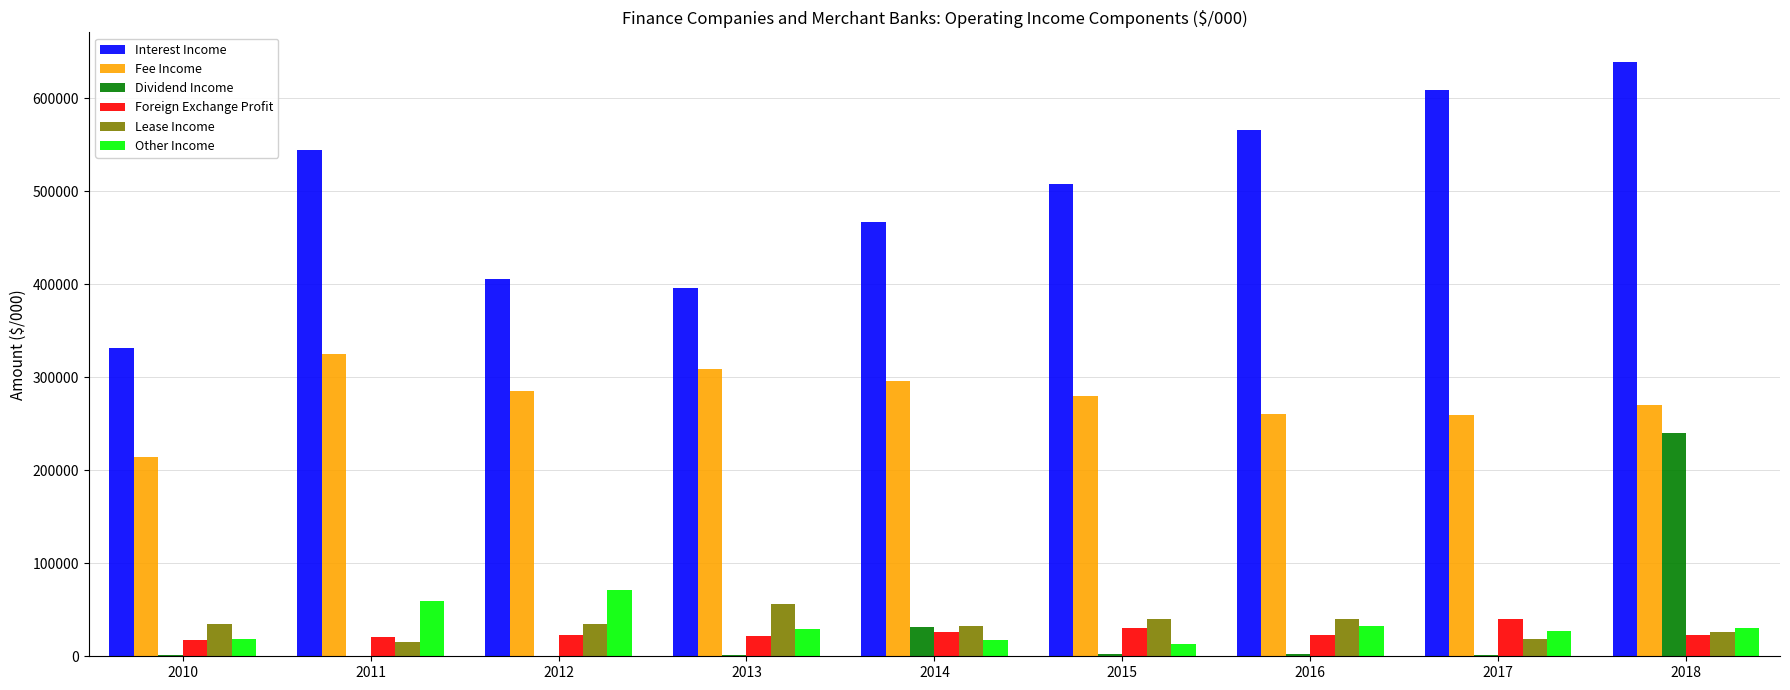

What is the maximum value for Lease Income?

55886